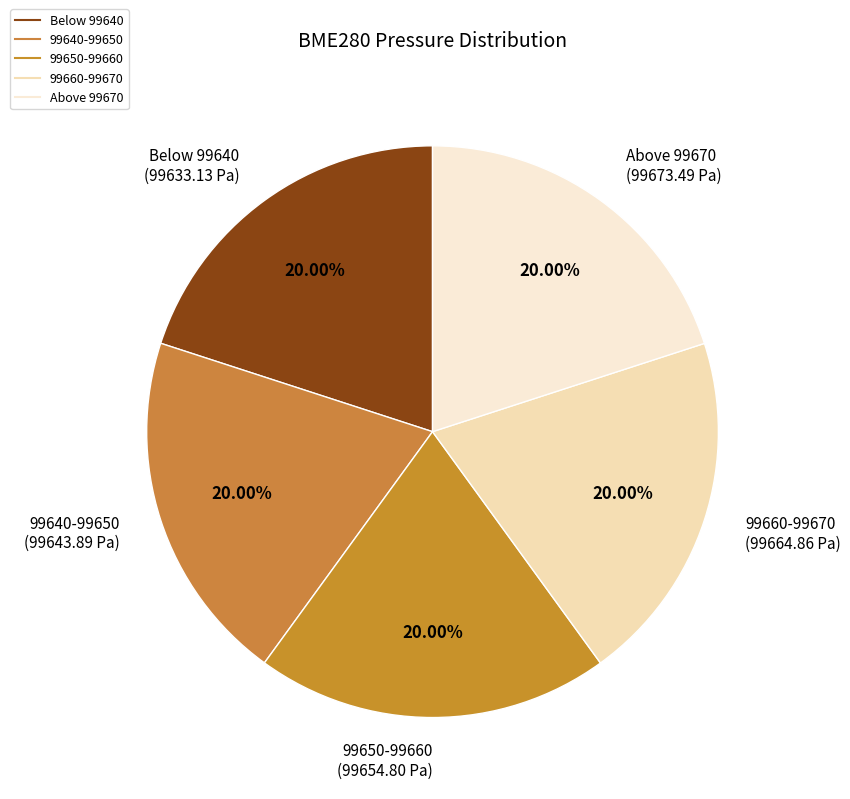

How many slices are in this pie chart?

5